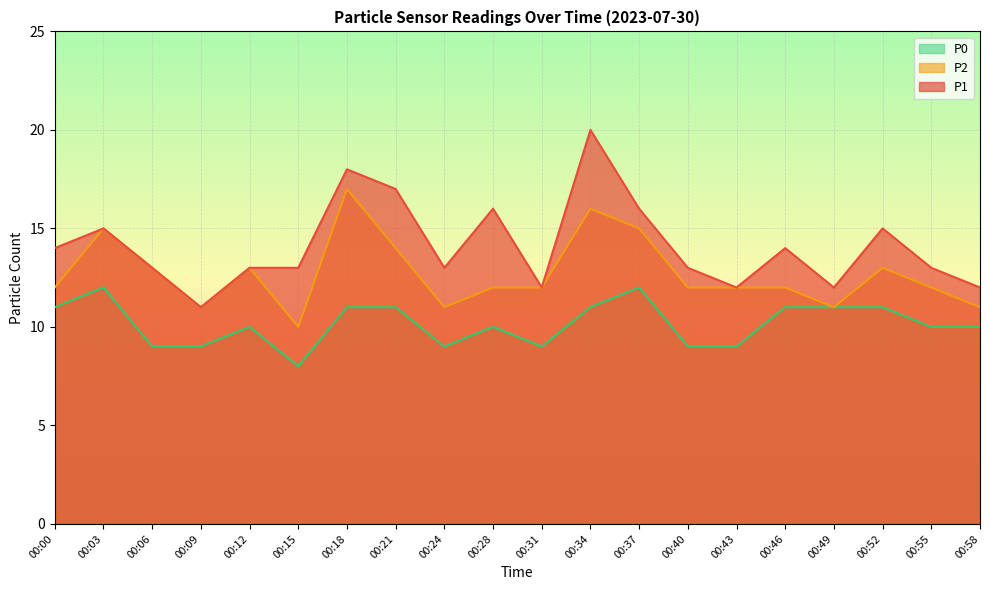

At which label does P2 reach its minimum?

00:15